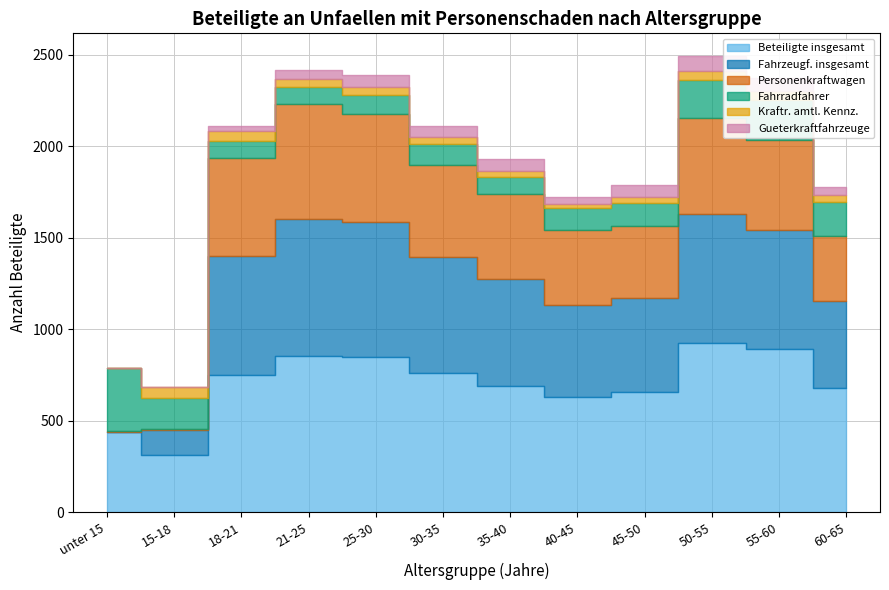

What is the difference between the second highest and second lowest values in the Fahrzeugf. insgesamt series?

602